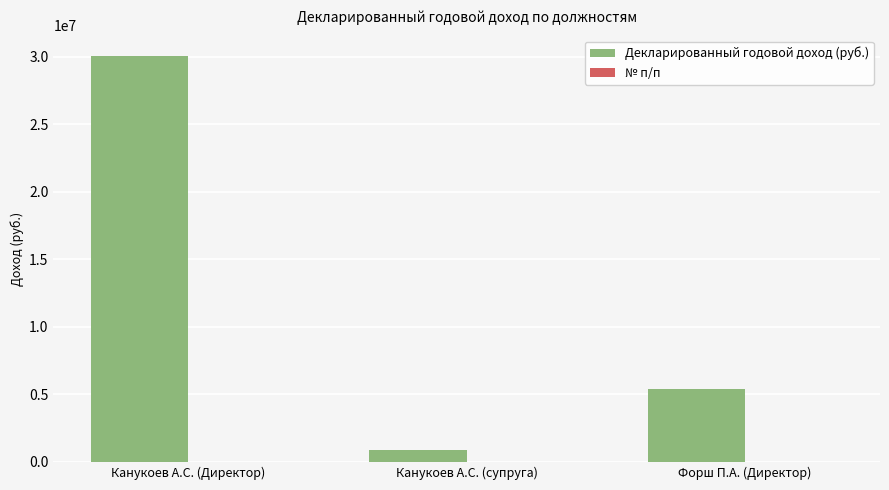

How many groups of bars are there?

3